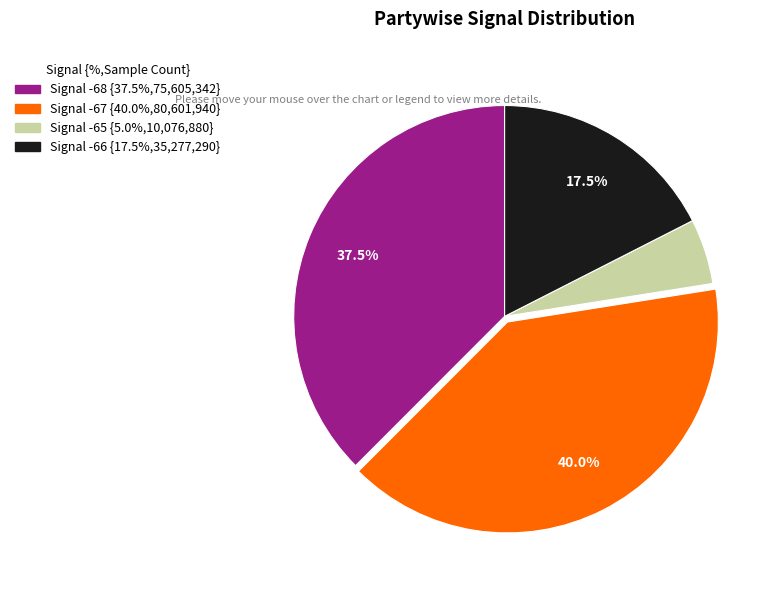

Does any single category account for the majority?

No